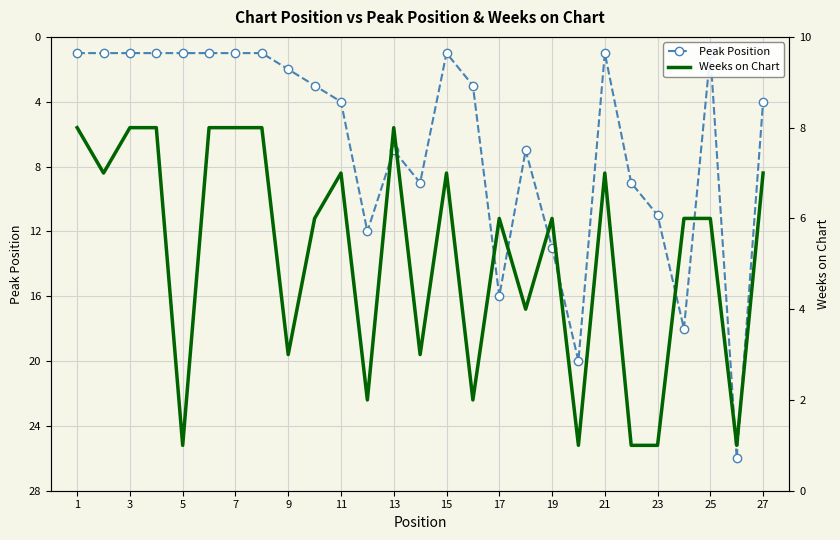

What is the maximum value for Weeks on Chart?

8